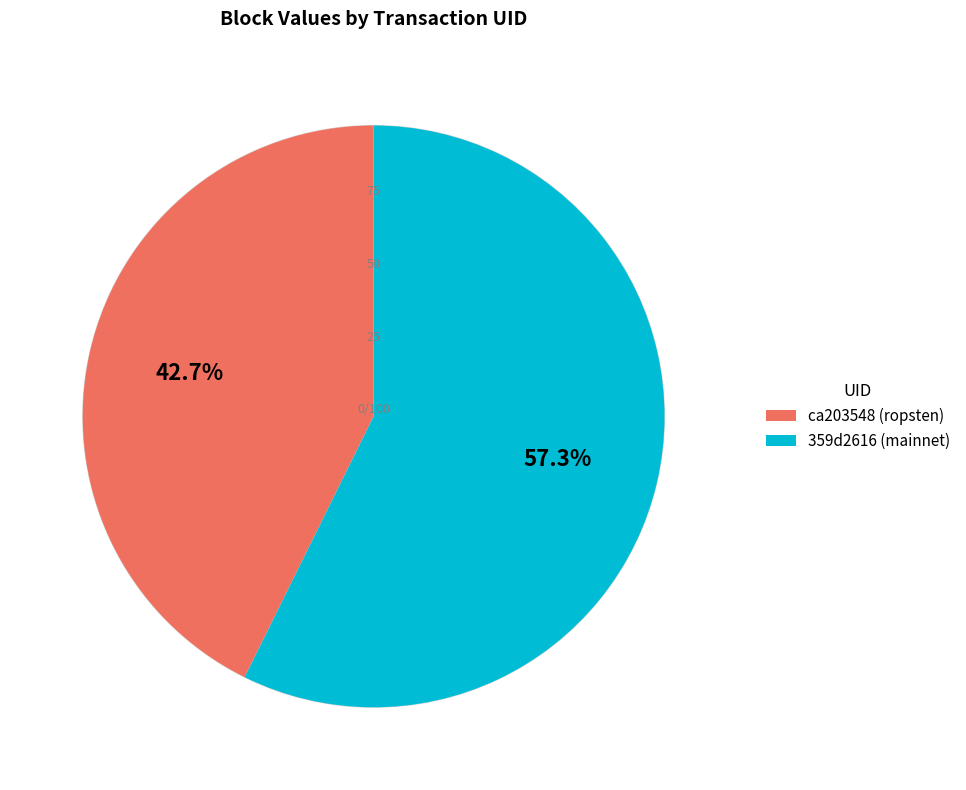

How many segments does this pie chart have?

2